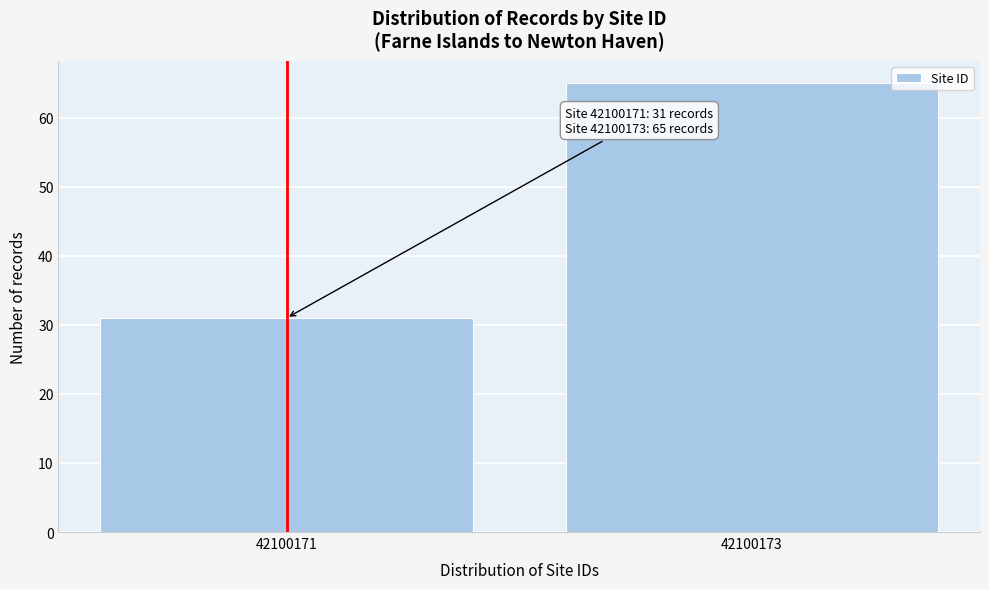

Reading right to left, what are all the values shown in this chart?

65	31